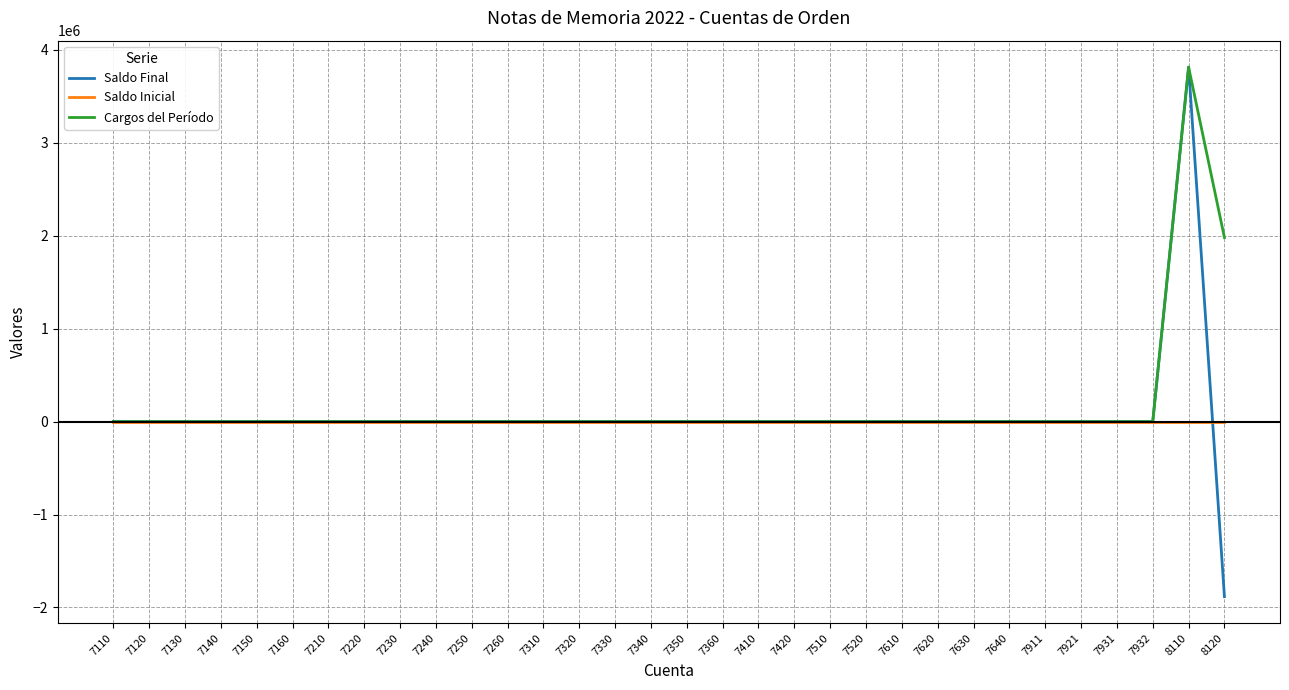

Which series has the largest range (max minus min)?

Saldo Final